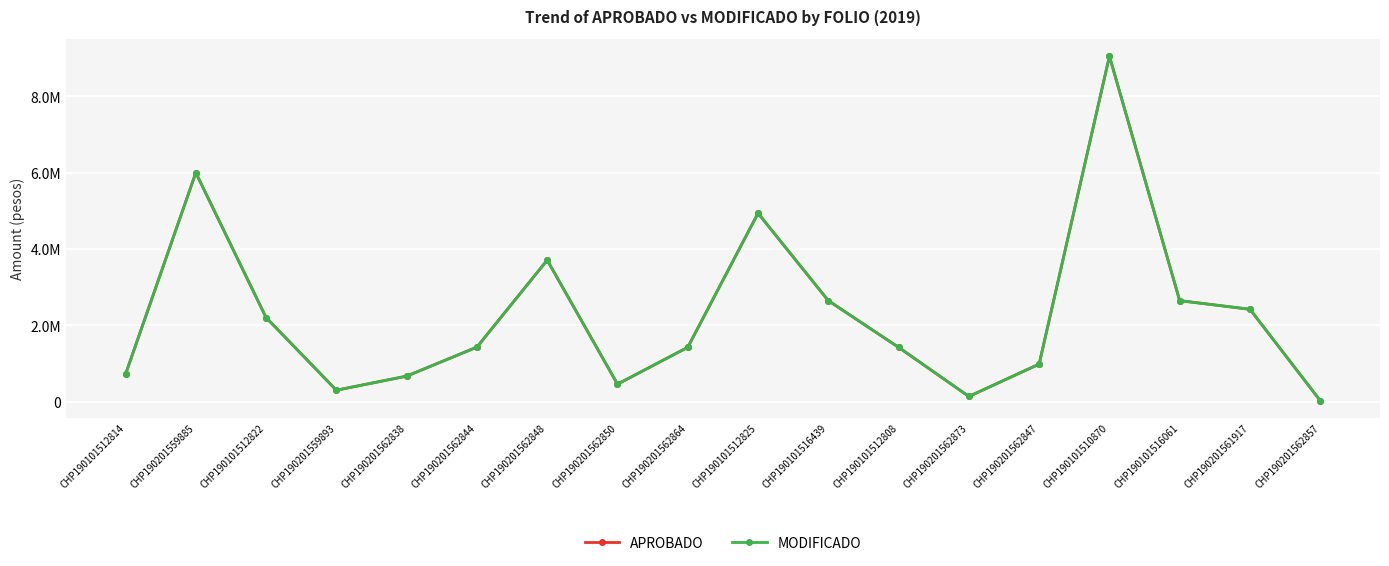

Does the chart have visible grid lines?

Yes